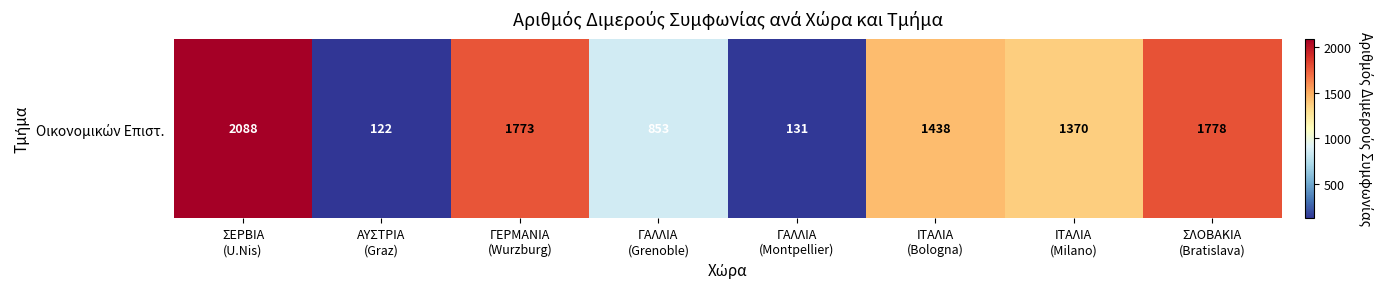

At which category does the chart reach its peak across all series?

ΣΕΡΒΙΑ
(U.Nis)